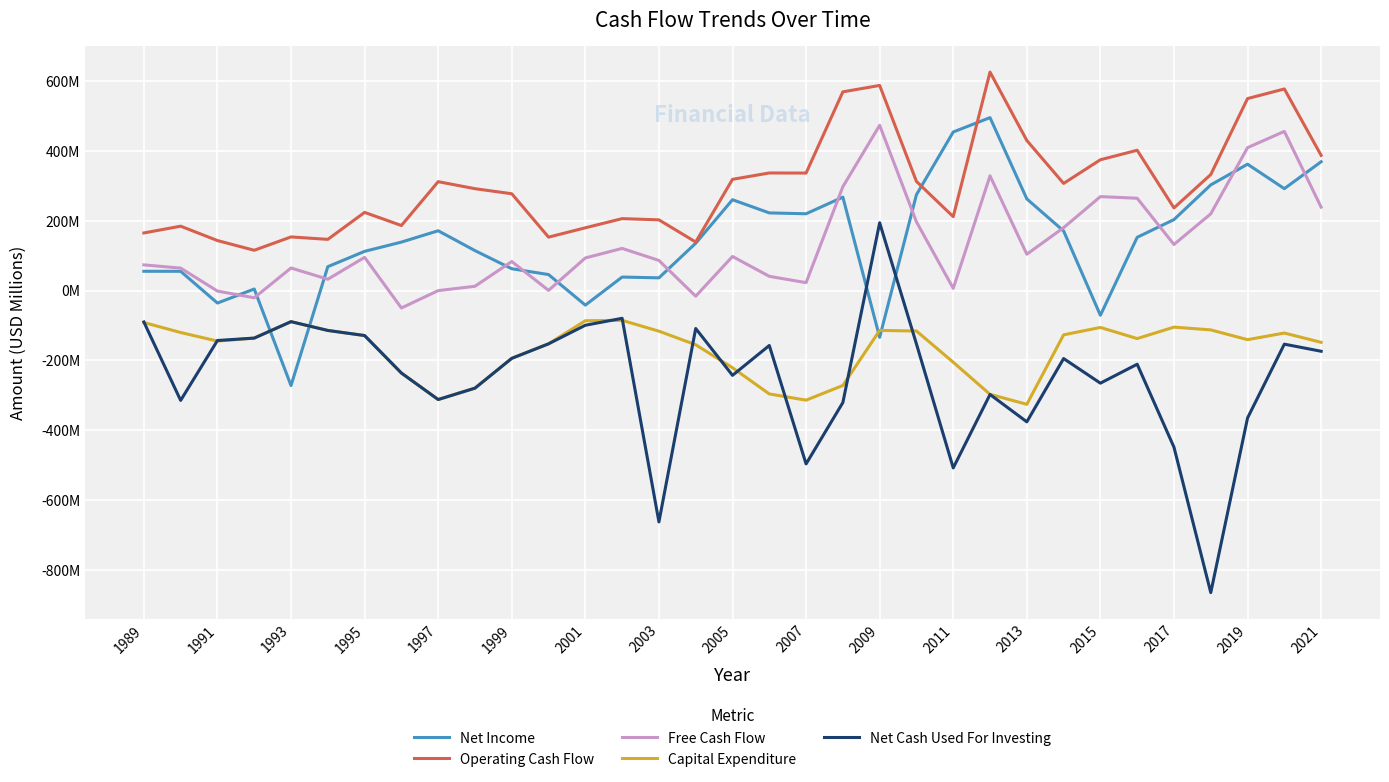

Does the chart have visible grid lines?

Yes